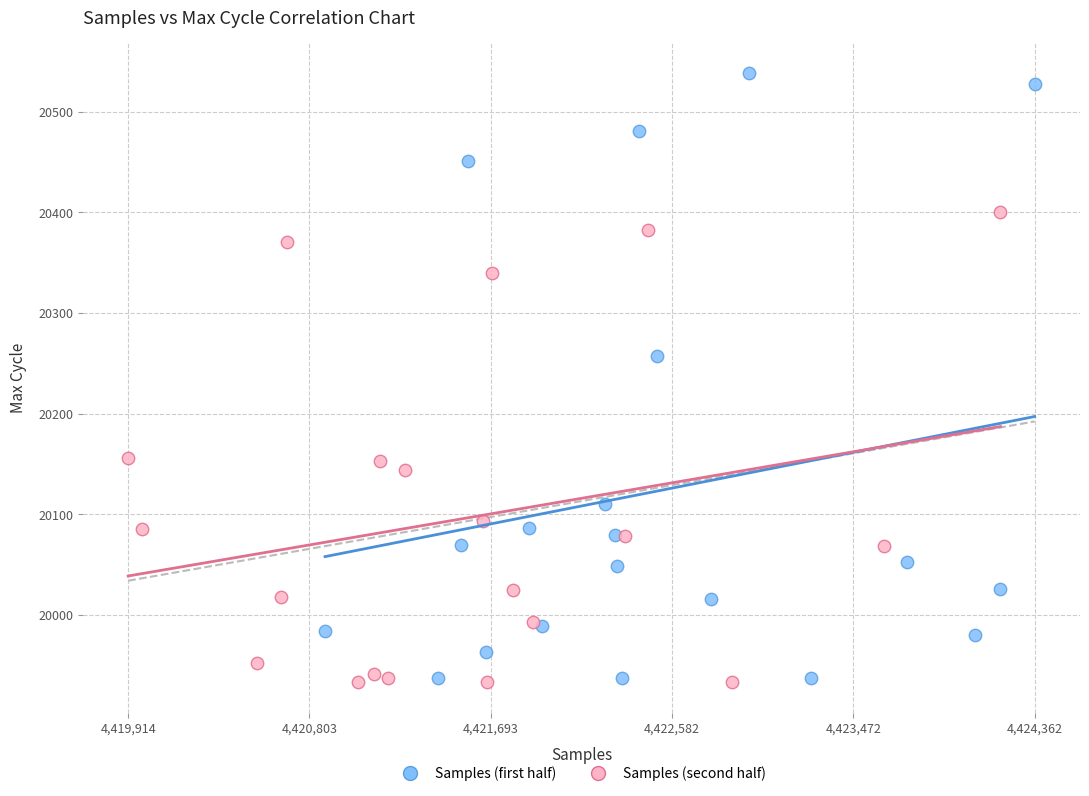

Which series reaches the maximum Y coordinate?

Samples (first half)